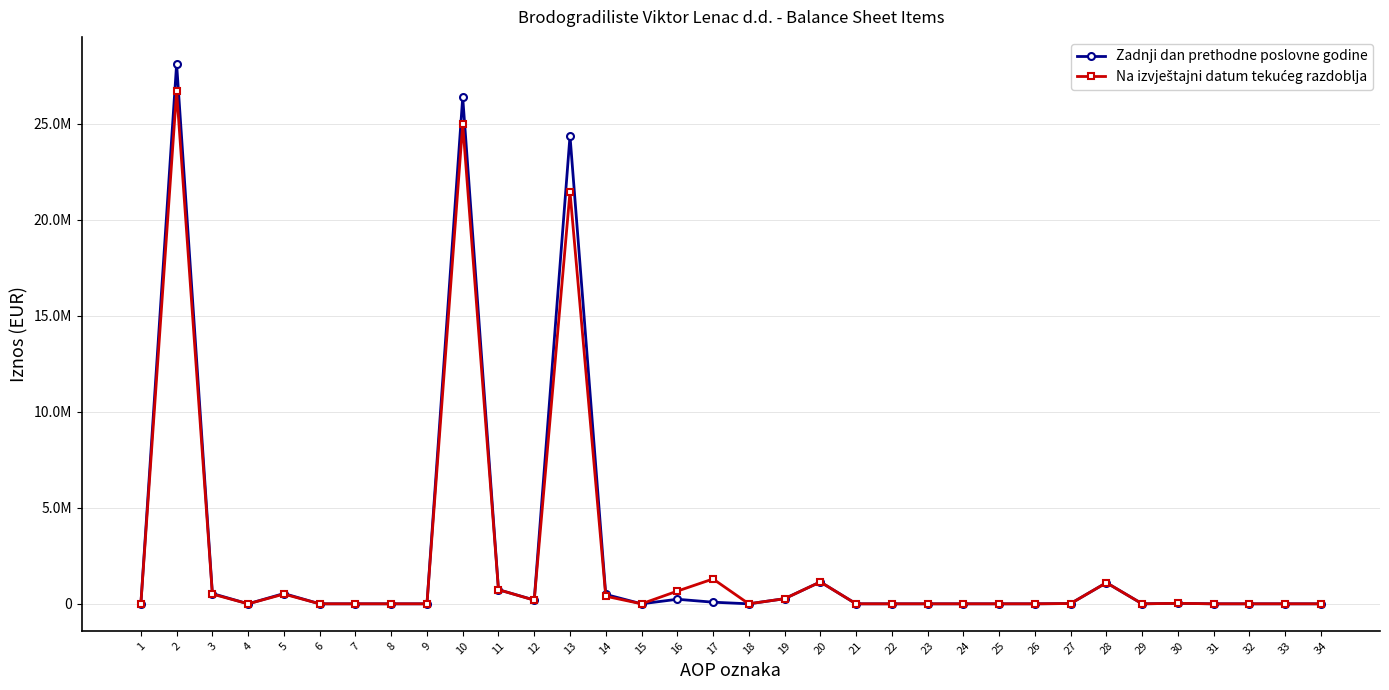

Does the chart have visible grid lines?

Yes